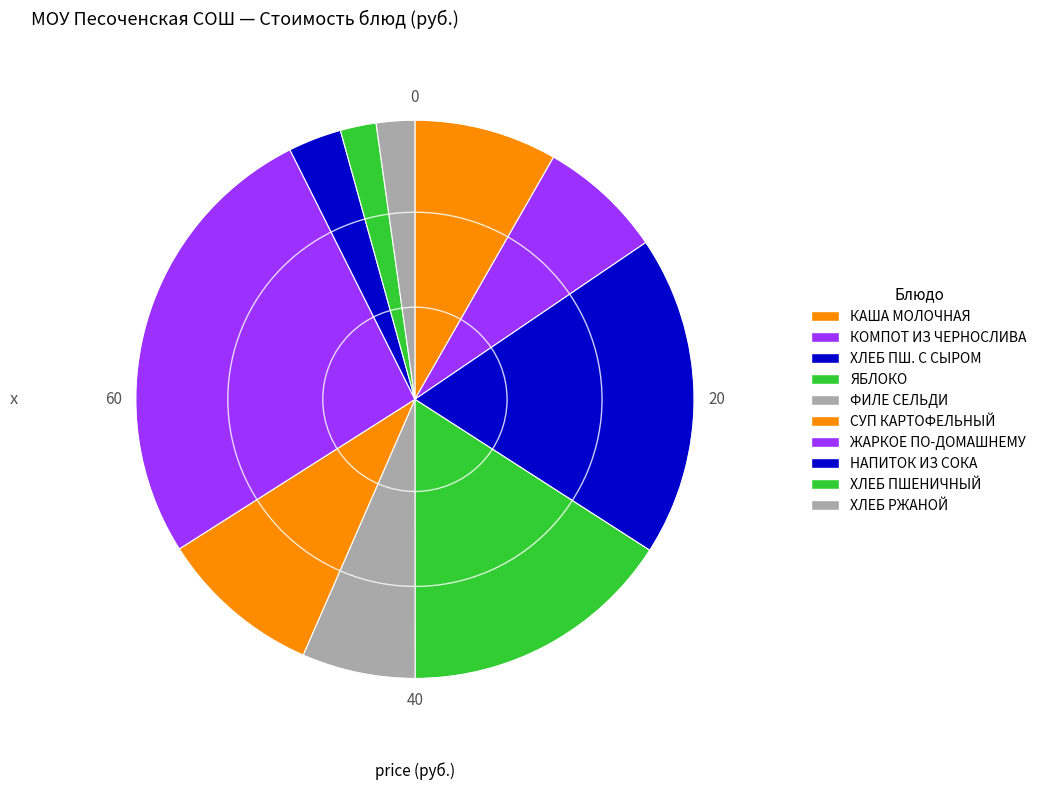

Count the number of slices in the pie.

10